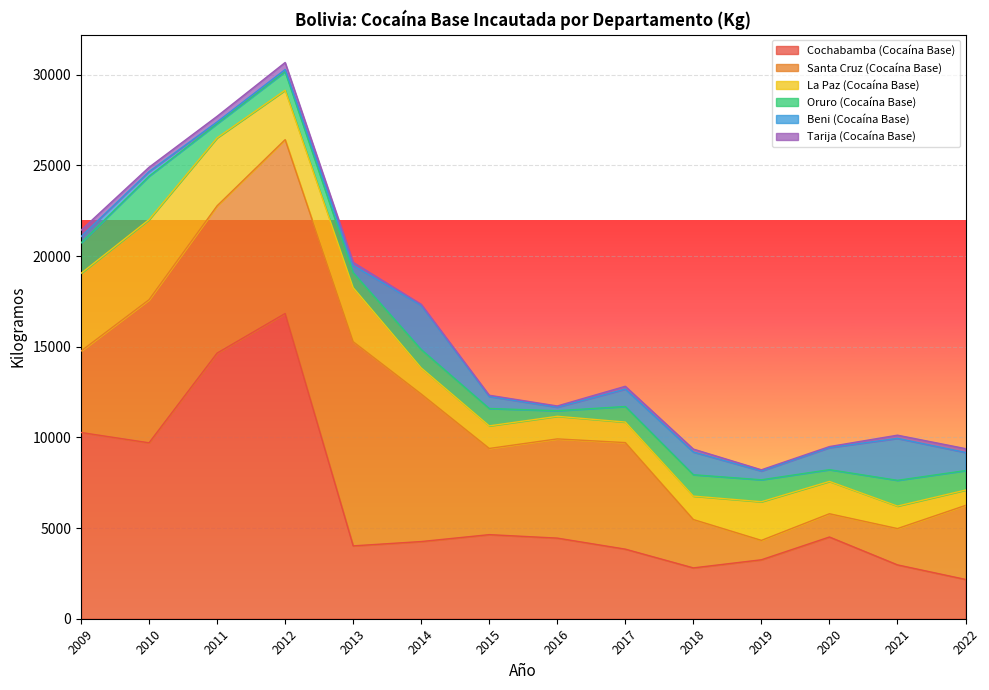

At how many categories does at least one series exceed 10726?

3